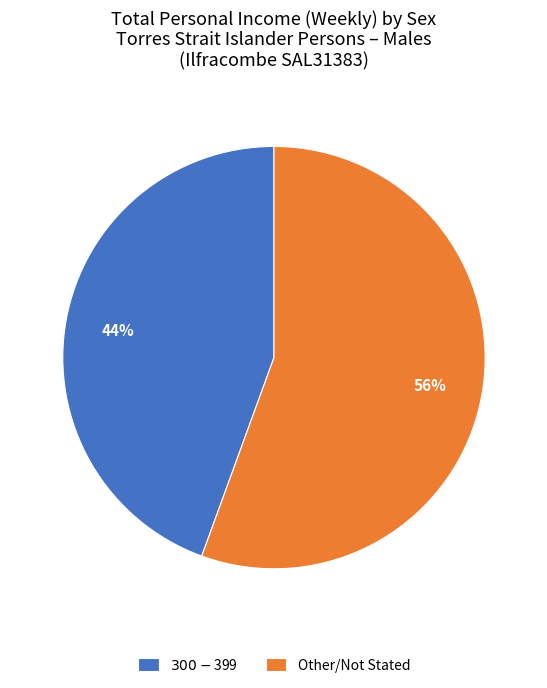

Which slice is the largest?

Other/Not Stated